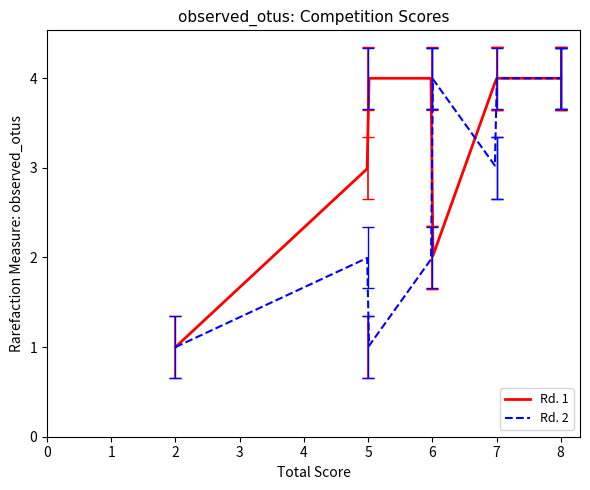

Which series has the largest total across all categories?

Rd. 1